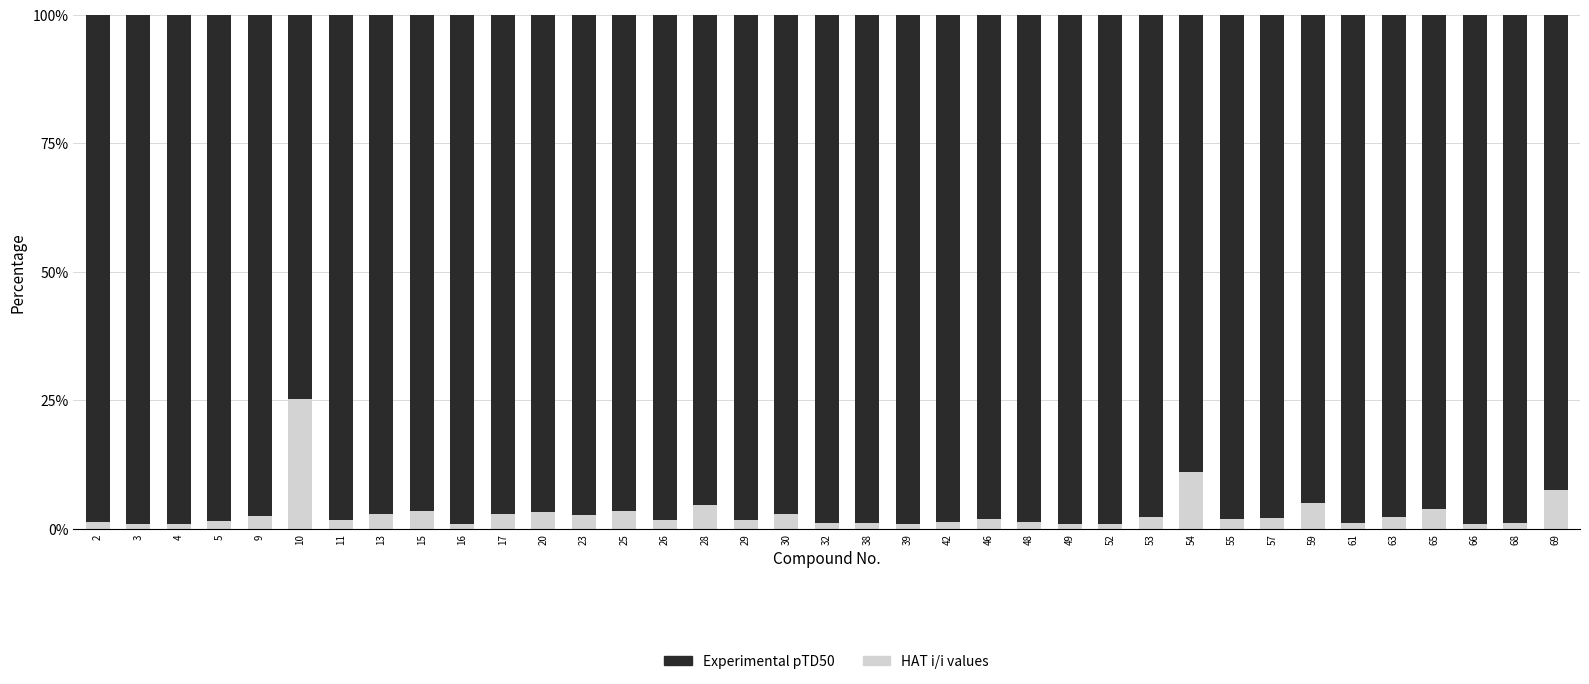

What value does the HAT i/i values series have at 17?

2.8